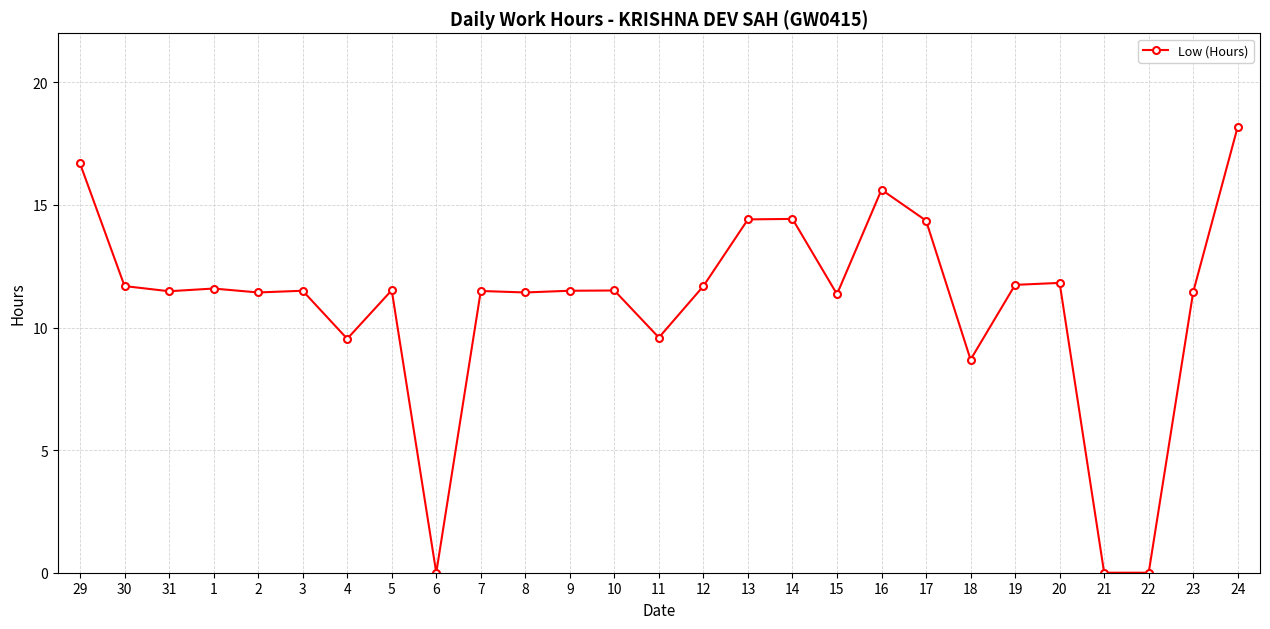

What is the greatest value displayed?

18.2